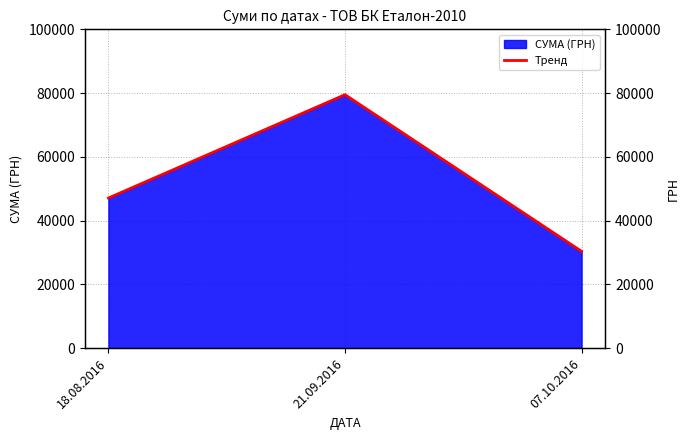

What is the label of the 3rd point from the left?

07.10.2016